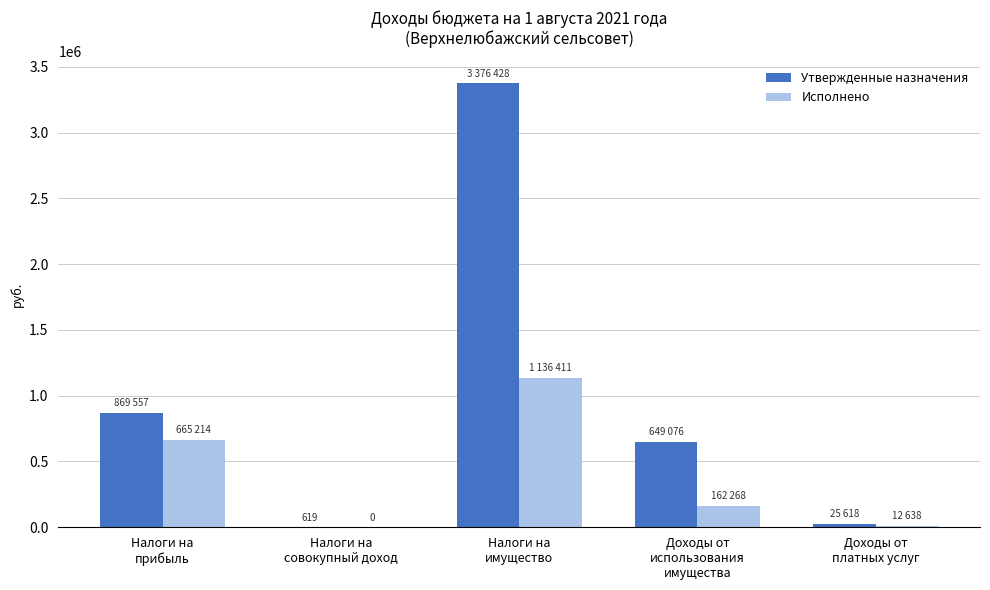

Which series has the largest total across all categories?

Утвержденные назначения